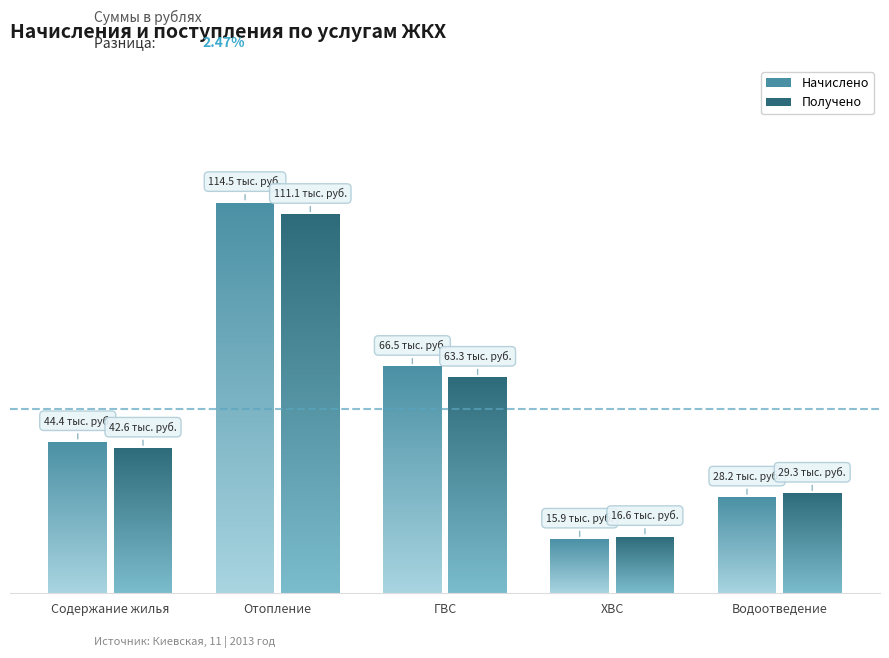

Reading right to left, extract all data points from this chart.

Начислено: 28212.6	15879.1	66512.2	114548.6	44445.1
Получено: 29338.9	16636.8	63333.9	111062.1	42557.6